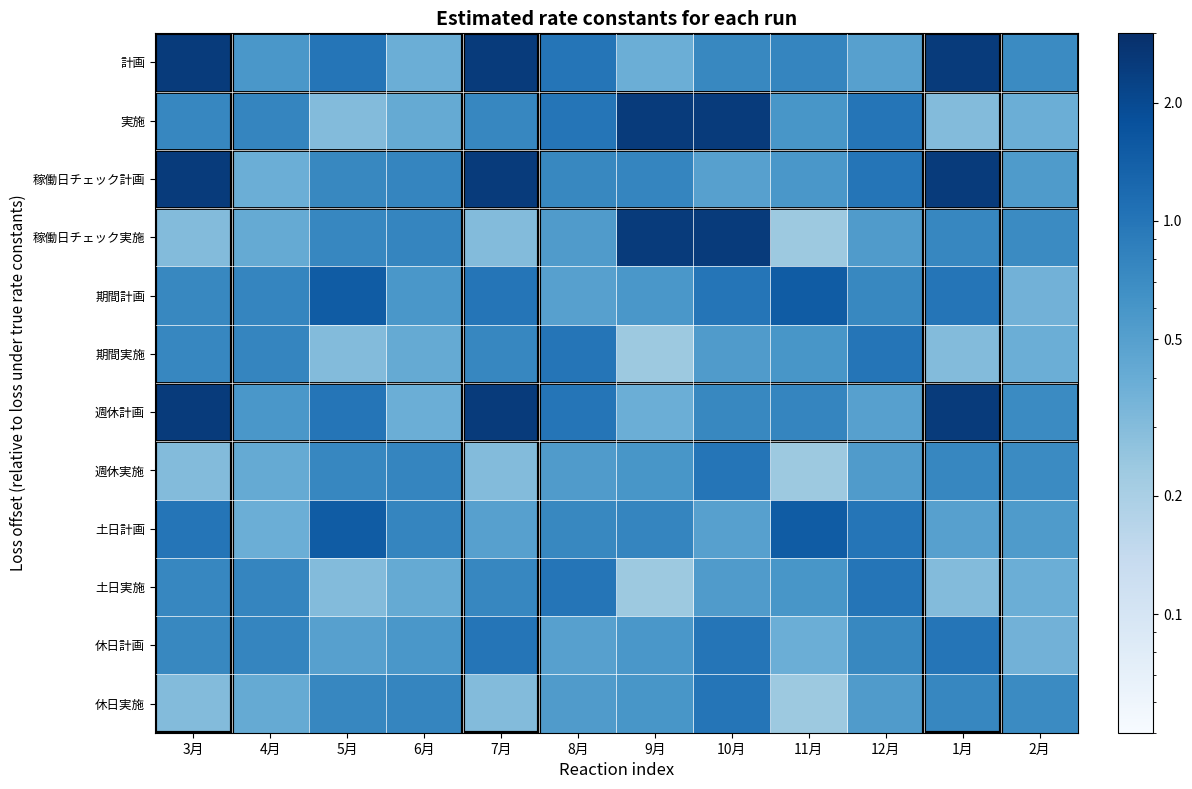

List the series in order of their peak value, lowest first.

期間実施, 週休実施, 土日実施, 休日実施, 休日計画, 期間計画, 土日計画, 計画, 実施, 稼働日チェック計画, 稼働日チェック実施, 週休計画